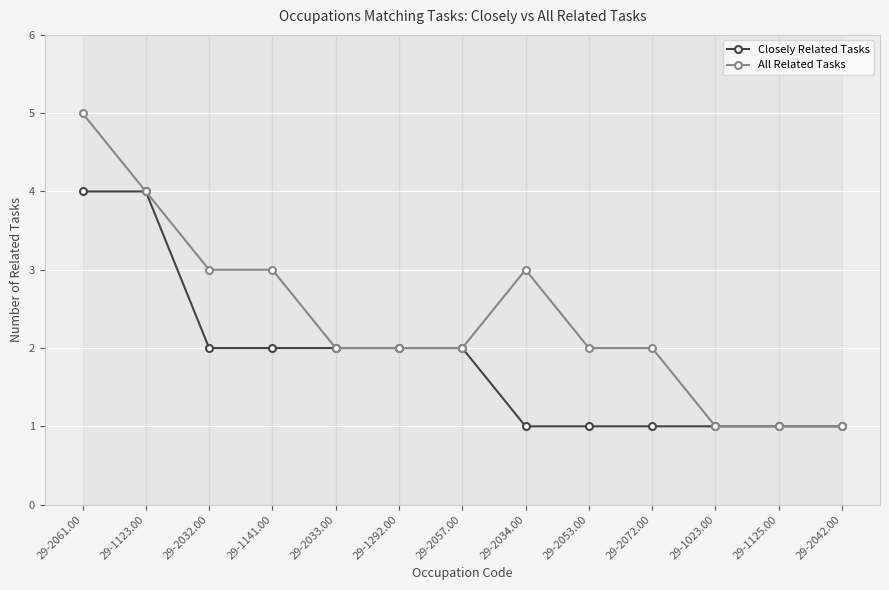

What is the value of the Closely Related Tasks point at the 12th from the left?

1